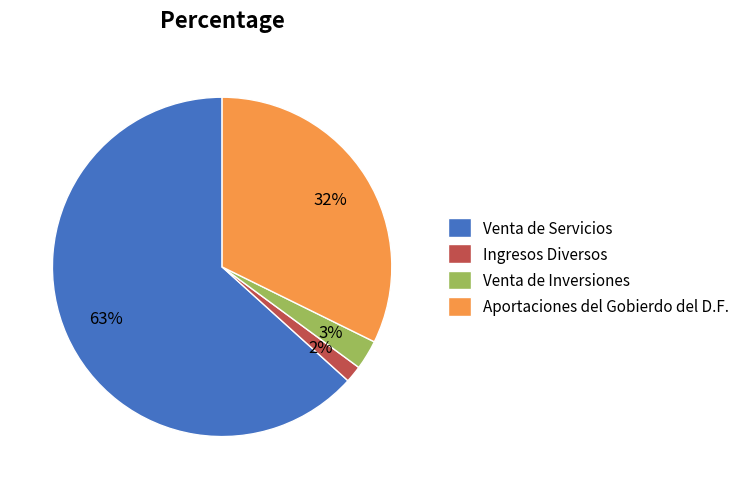

Do Aportaciones del Gobierdo del D.F. and Ingresos Diversos together represent more than half of the pie?

No